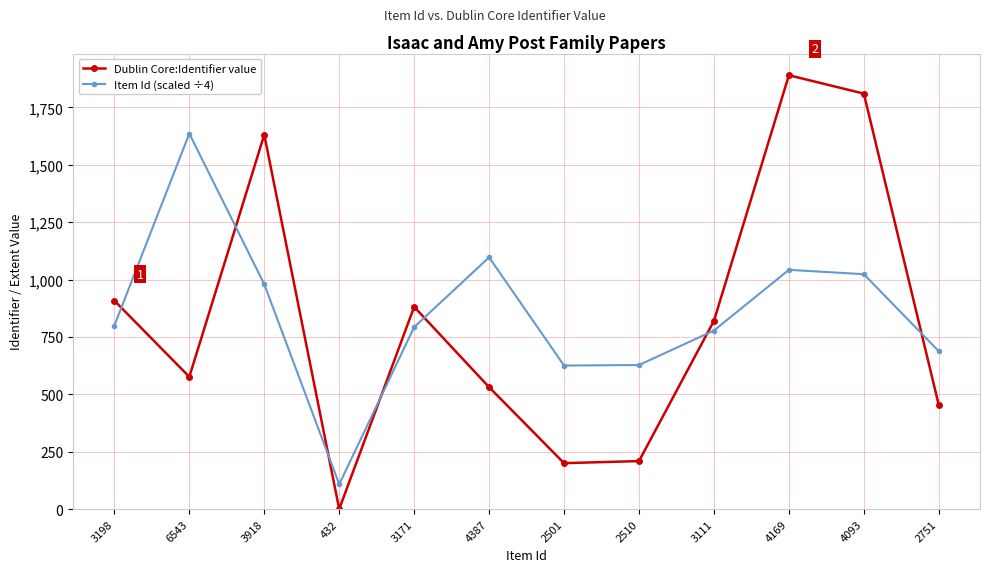

True or false: Item Id (scaled ÷4) and Dublin Core:Identifier value intersect in this chart.

True